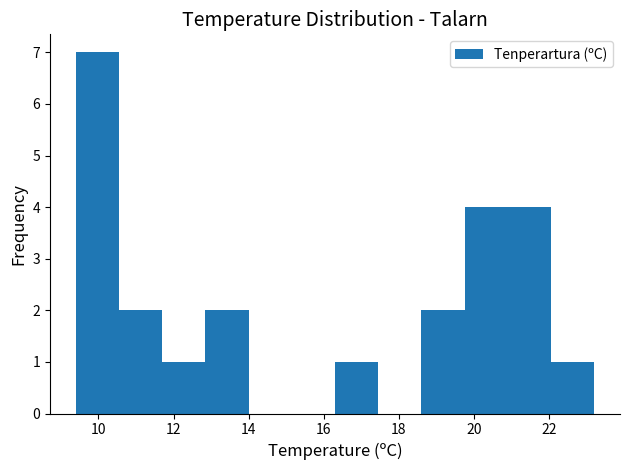

Over which range of the x-axis is the bar tallest?

9.40 to 10.55